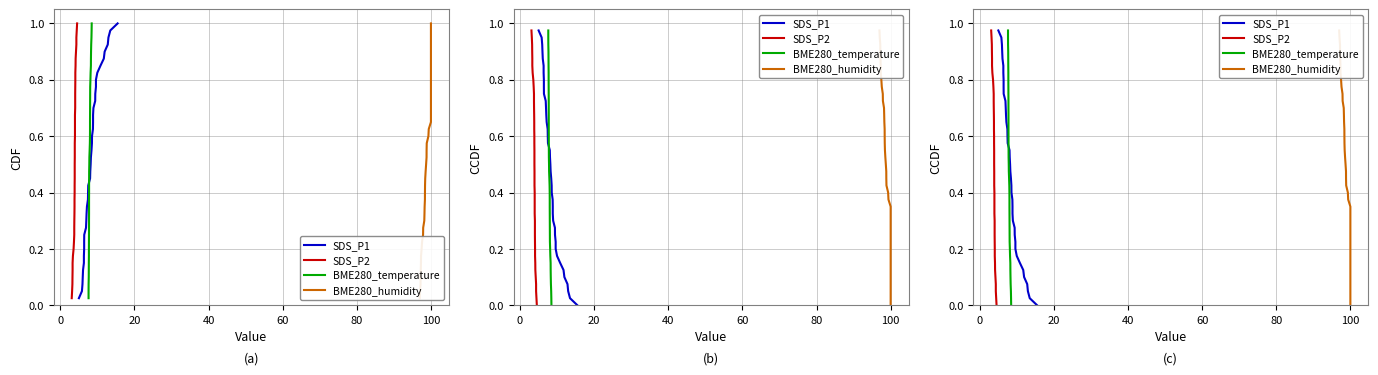

True or false: SDS_P1 has more than 1 points higher than both neighbors.

False